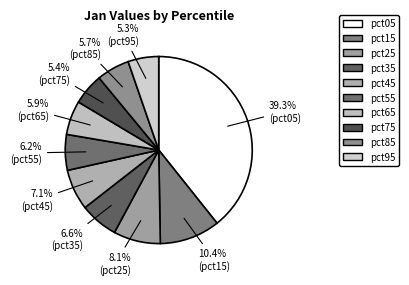

How much of the chart is everything except pct95?

94.7%